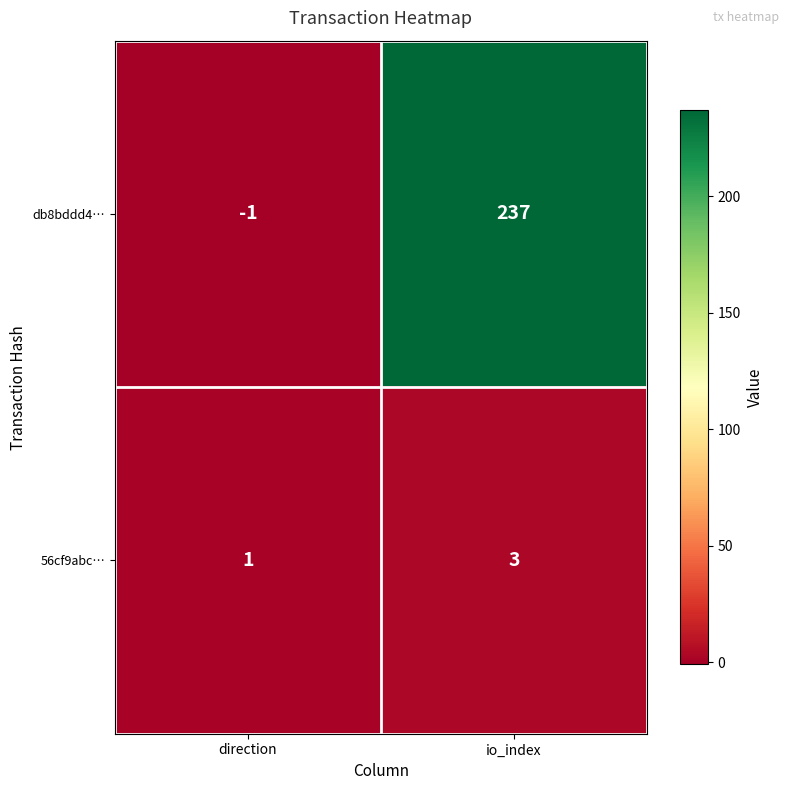

Where is 56cf9abc… nearest to the value 2?

direction